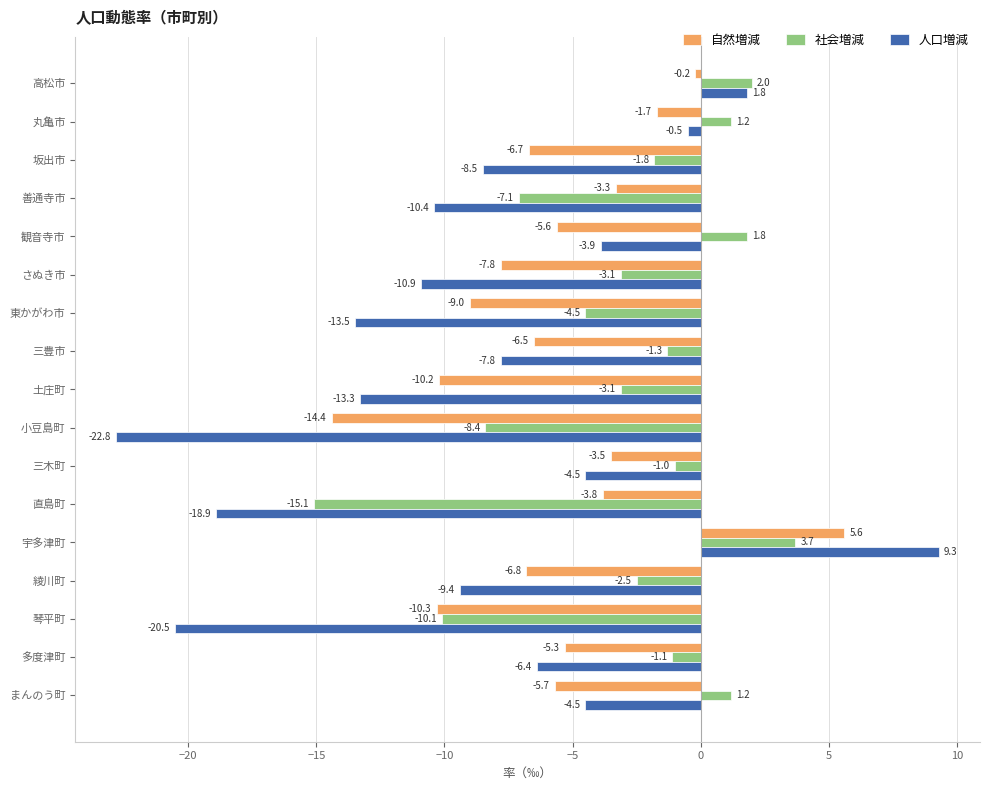

Between 土庄町 and 多度津町, which series saw the biggest shift?

人口増減